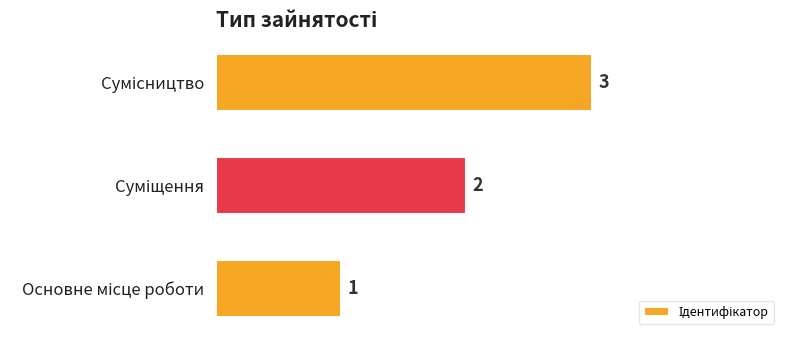

What is the sum of all values?

6